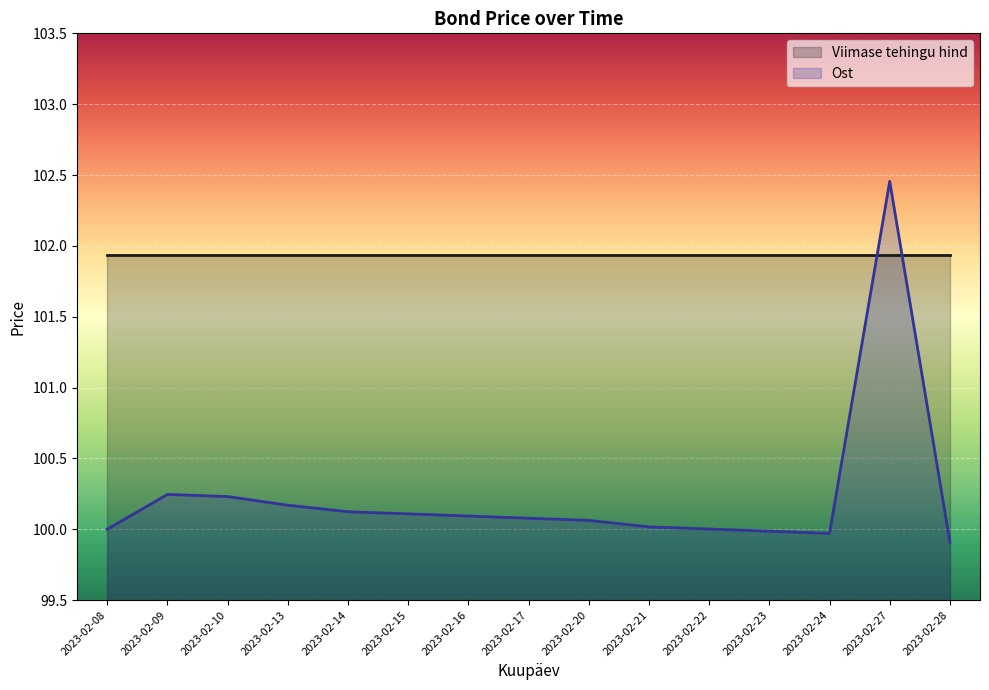

What is the minimum value shown in the chart?

99.9